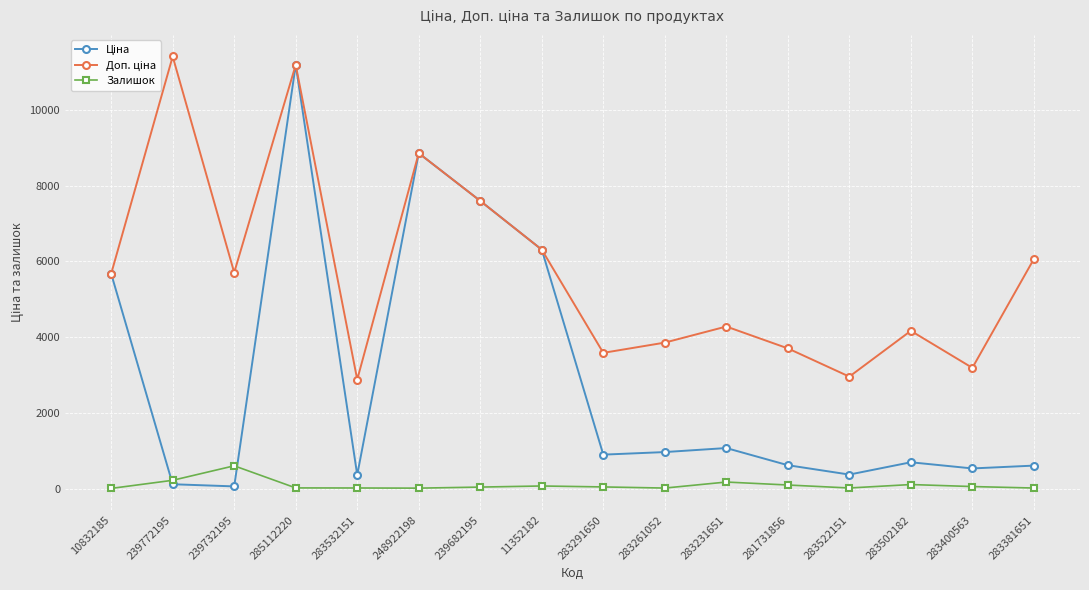

True or false: Залишок has a value of 13.0 at 283261052.

True